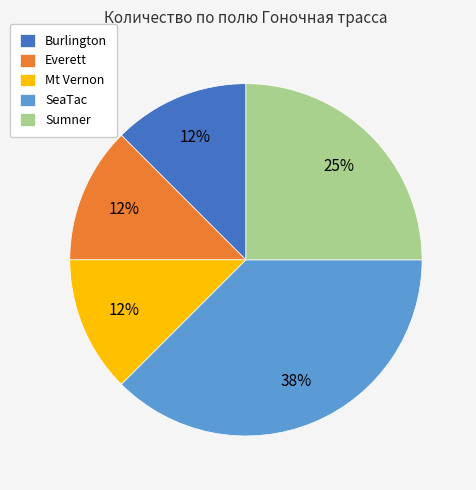

Which slice is the largest?

SeaTac